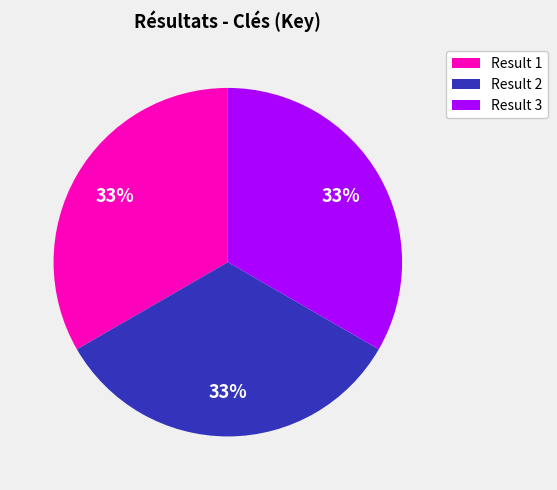

How many segments does this pie chart have?

3